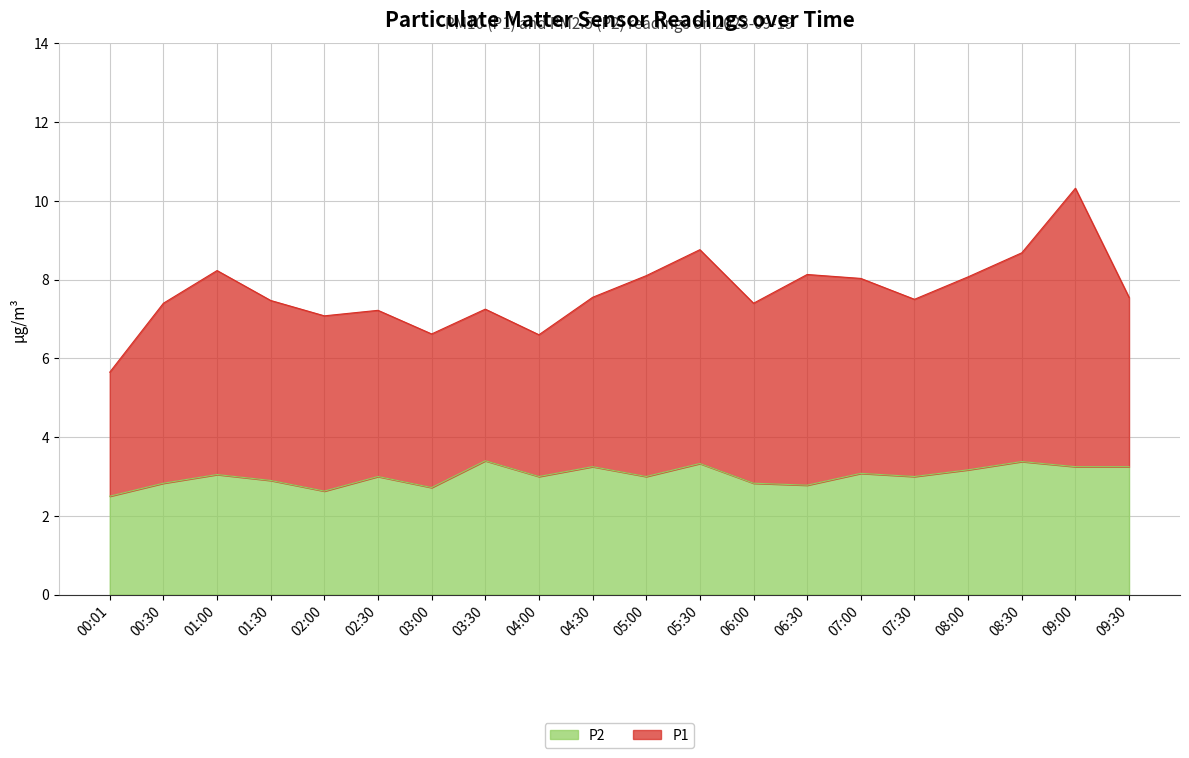

How many interior local valleys (lower than both neighbors) does the data have?

6